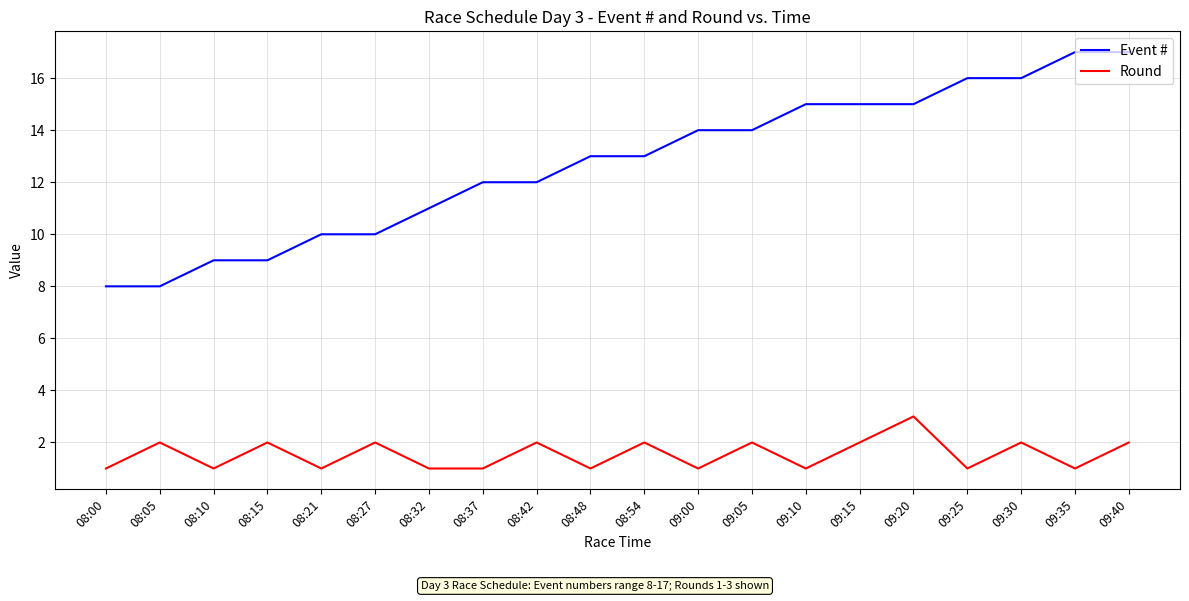

What position from the left is 08:42?

9